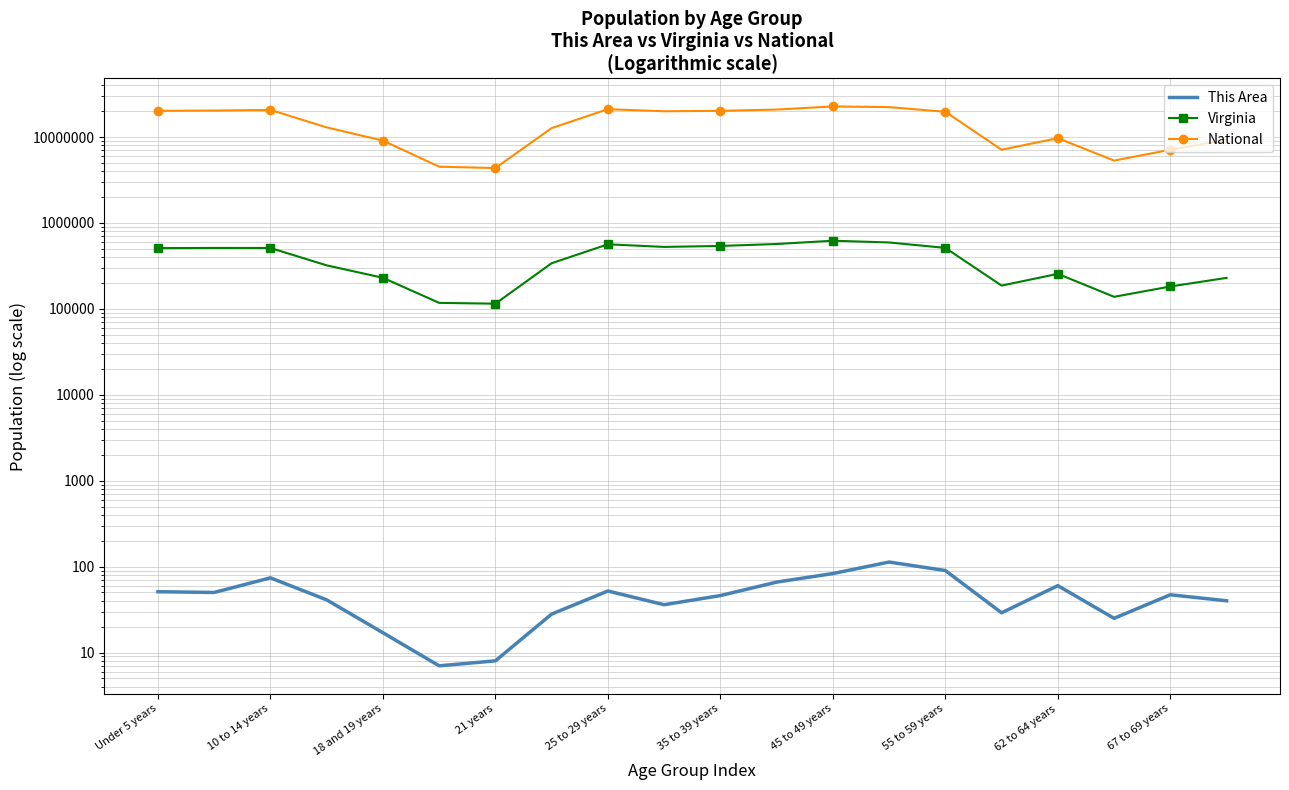

At which category is the sum across all series the highest?

45 to 49 years